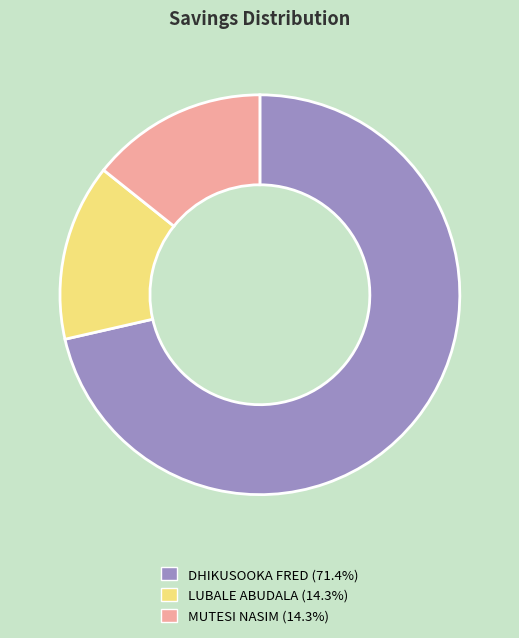

Which category has the biggest portion of the pie?

DHIKUSOOKA FRED